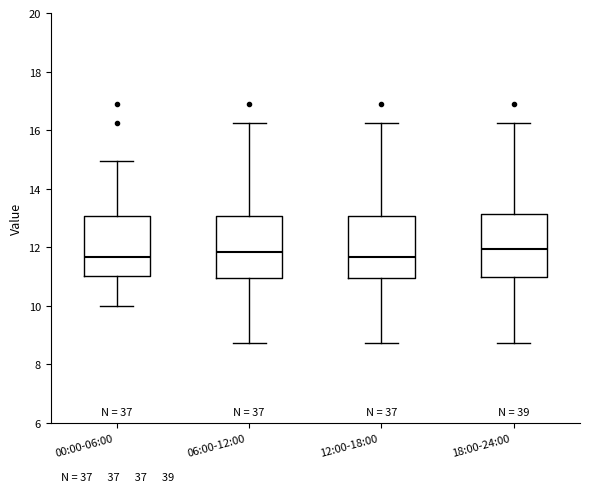

Reading left to right, read every box against the y-axis: the position of its median line, the range the box covers, and the ends of its whiskers. The values are not printed on the chart, so give them approximately, as read against the axis.

00:00-06:00: median 11.6, box 11.0 to 13.0, whiskers 10.0 to 15.0
06:00-12:00: median 11.8, box 11.0 to 13.0, whiskers 8.8 to 16.2
12:00-18:00: median 11.6, box 11.0 to 13.0, whiskers 8.8 to 16.2
18:00-24:00: median 12.0, box 11.0 to 13.2, whiskers 8.8 to 16.2